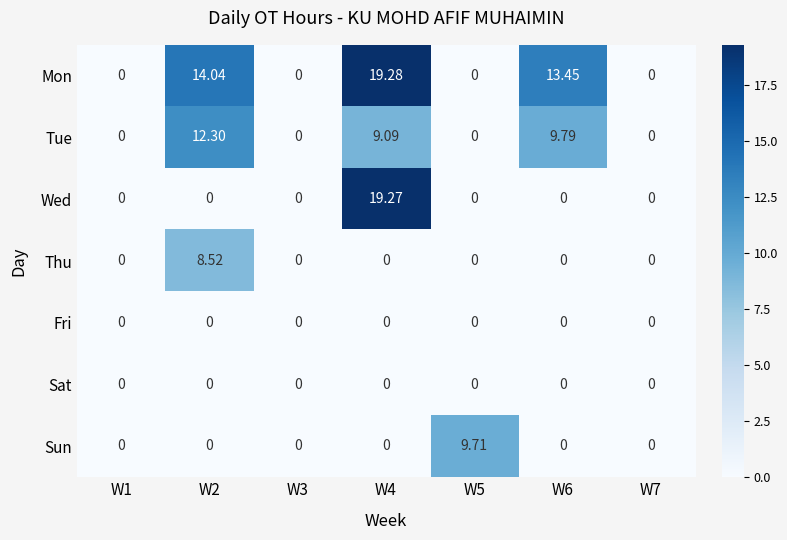

At how many categories does at least one series exceed 8?

4